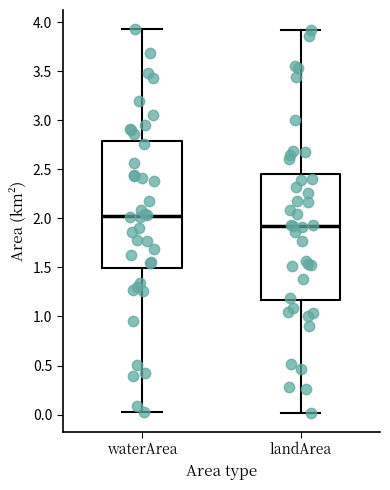

Which box's median line is the highest?

waterArea